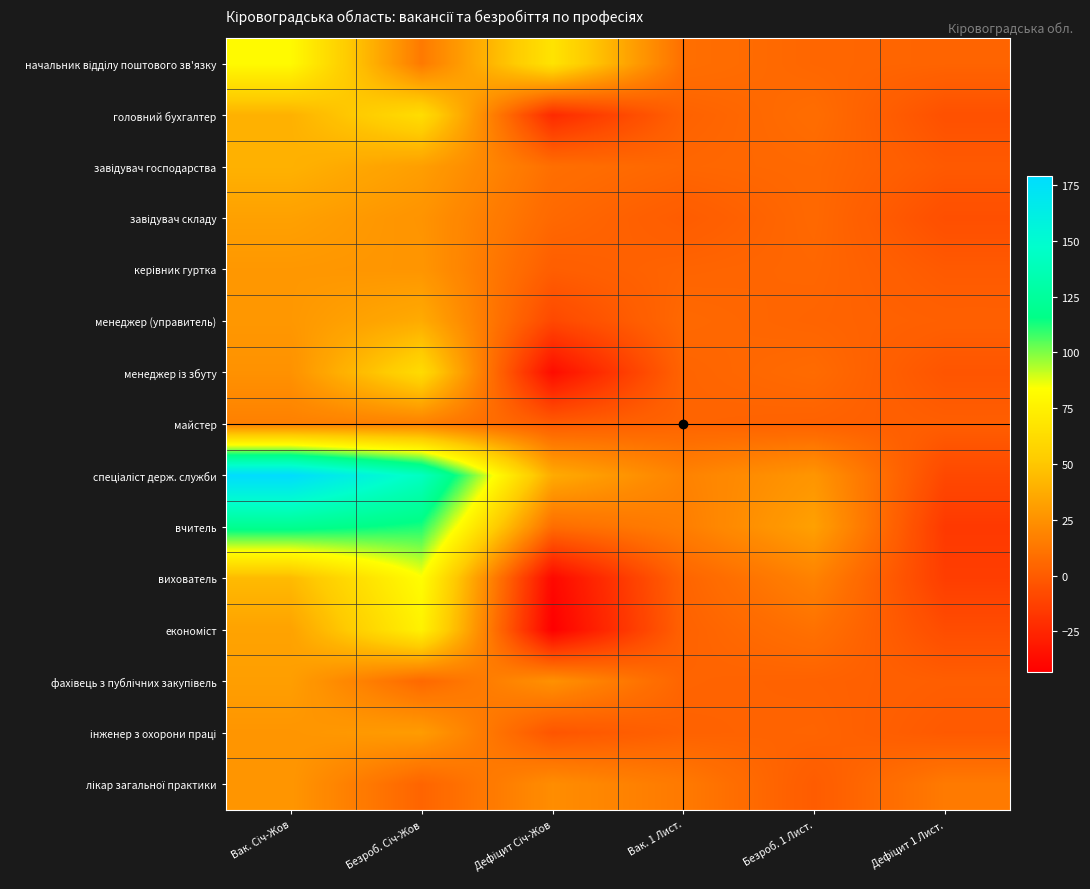

At Дефіцит 1 Лист., list the series in order from largest to smallest.

лікар загальної практики, начальник відділу поштового зв'язку, менеджер (управитель), майстер, фахівець з публічних закупівель, завідувач господарства, керівник гуртка, інженер з охорони праці, менеджер із збуту, головний бухгалтер, завідувач складу, економіст, спеціаліст держ. служби, вихователь, вчитель